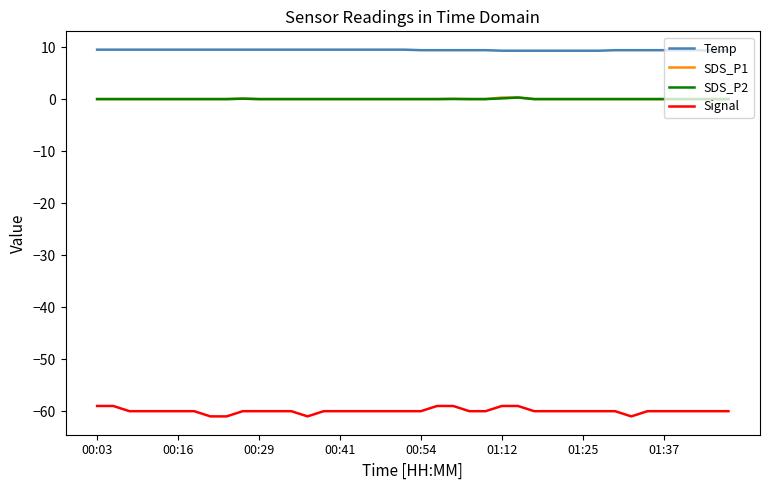

Which series has the widest spread of values?

Signal